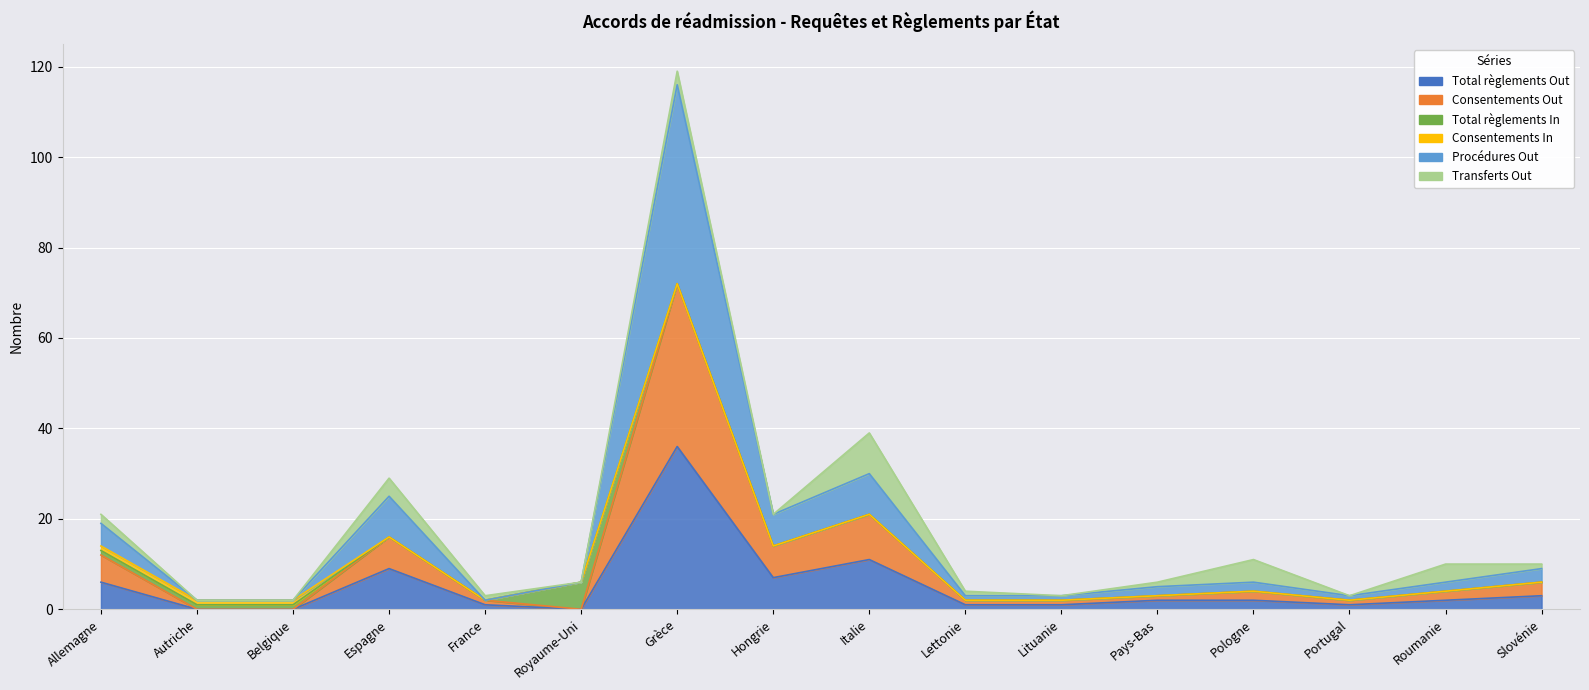

Which series has the widest spread of values?

Procédures Out